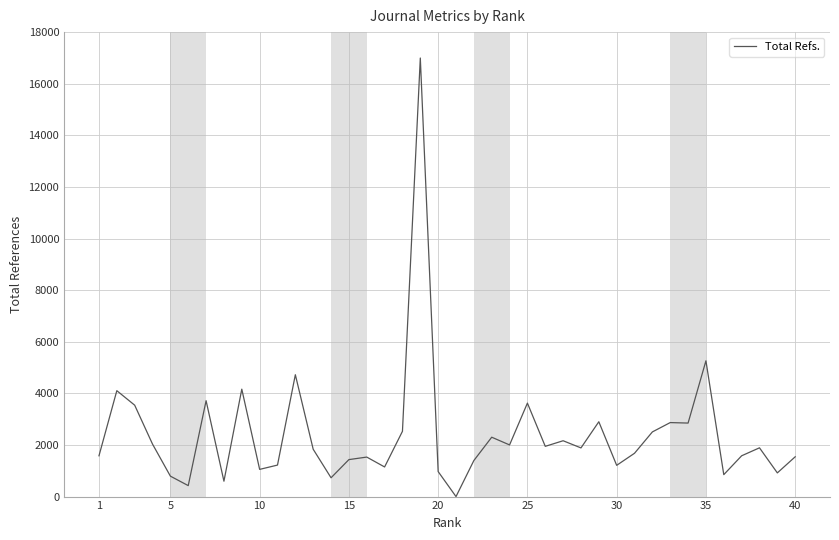

What is the difference between the maximum and minimum values?

16996